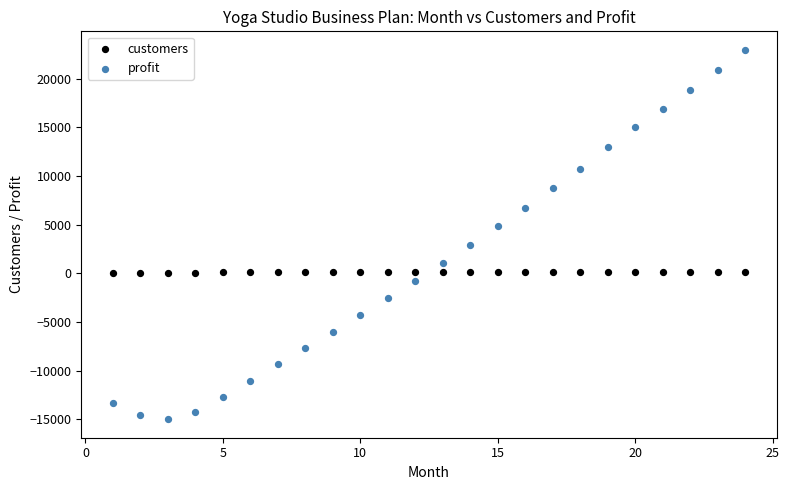

What are all the series names shown in the legend?

customers, profit